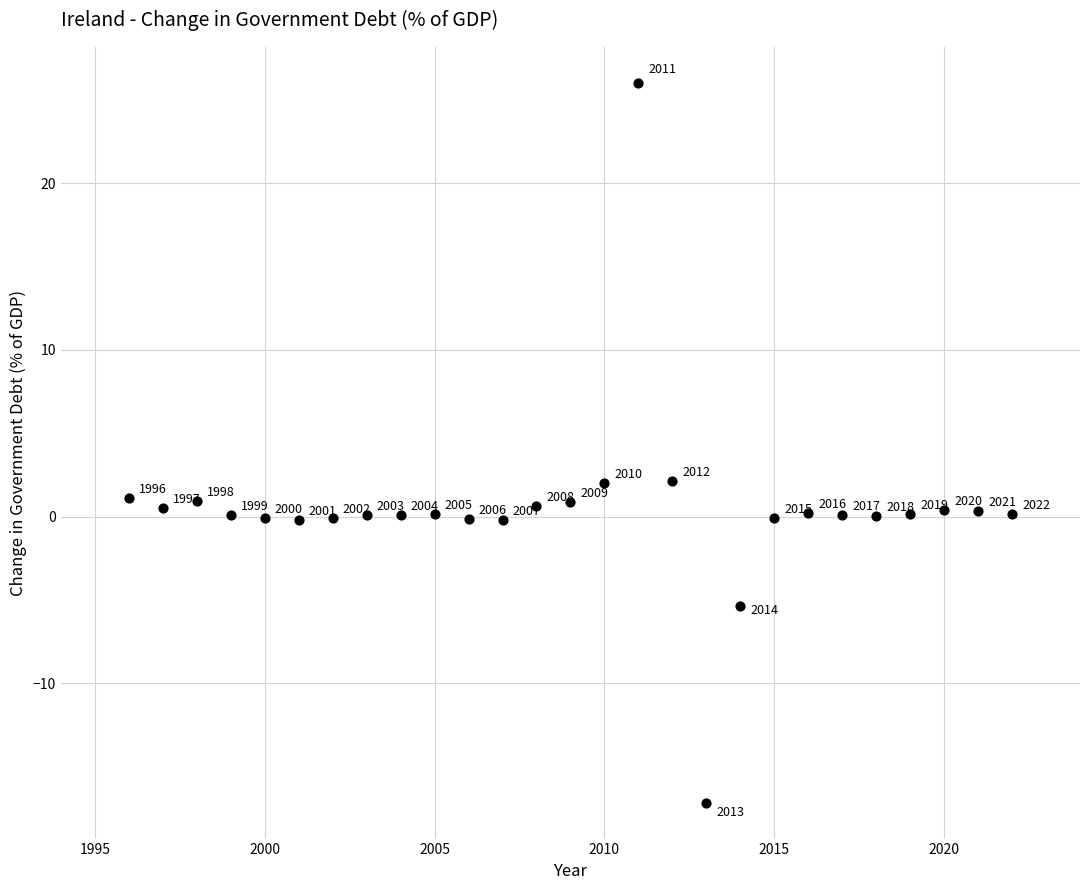

What is the range of X values (max minus min)?

26.0